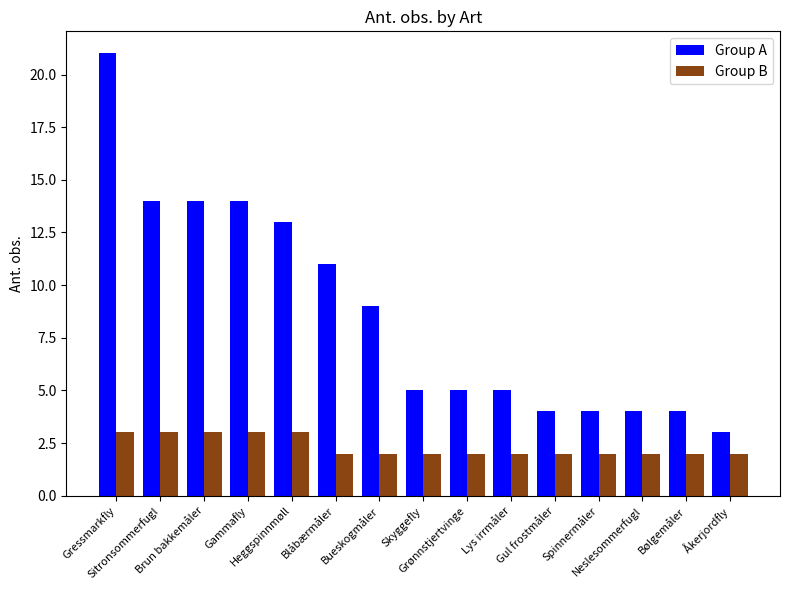

Which series has the largest total across all categories?

Group A